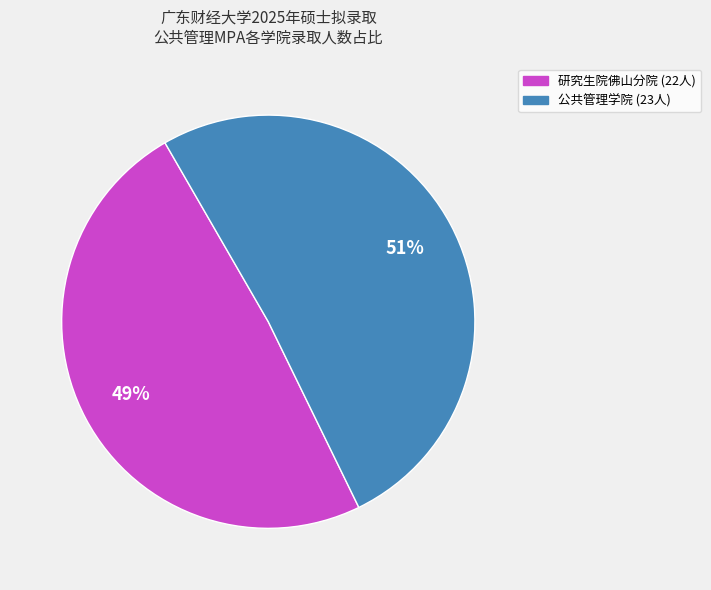

Which slice represents more than half of the pie?

公共管理学院